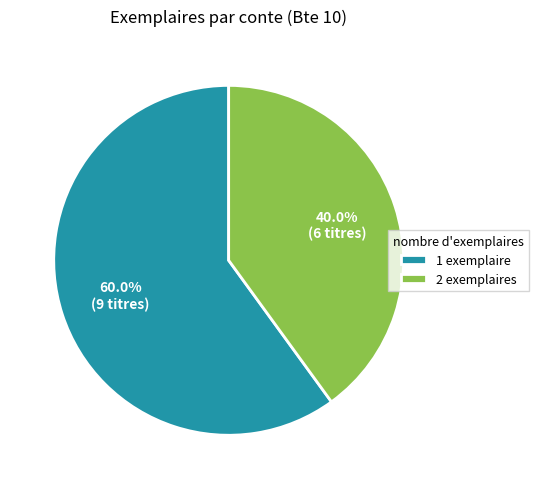

What is the largest slice in the pie chart?

1 exemplaire